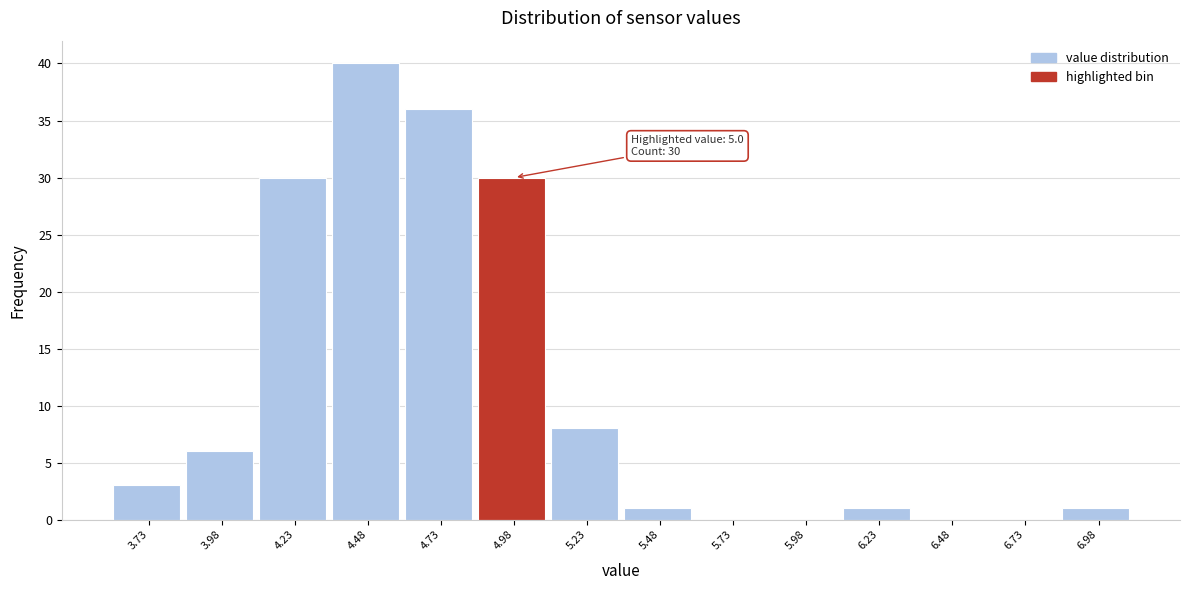

Reading left to right, list all the values displayed in this chart.

3.73=3	3.98=6	4.23=30	4.48=40	4.73=36	4.98=30	5.23=8	5.48=1	5.73=0	5.98=0	6.23=1	6.48=0	6.73=0	6.98=1